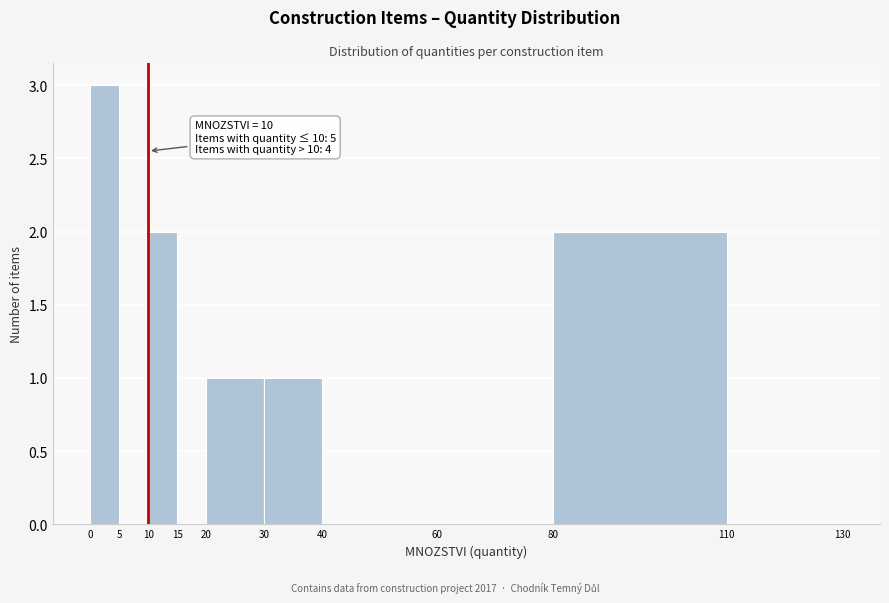

Which range on the x-axis has the tallest bar?

0 to 5